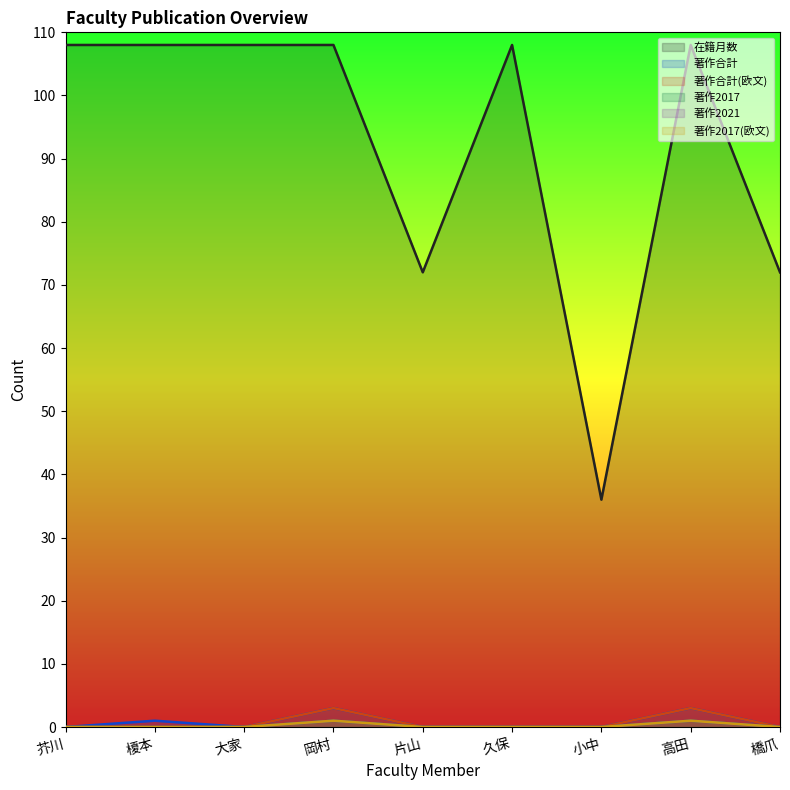

The 著作合計 series shows 2 at 榎本. True or false?

False